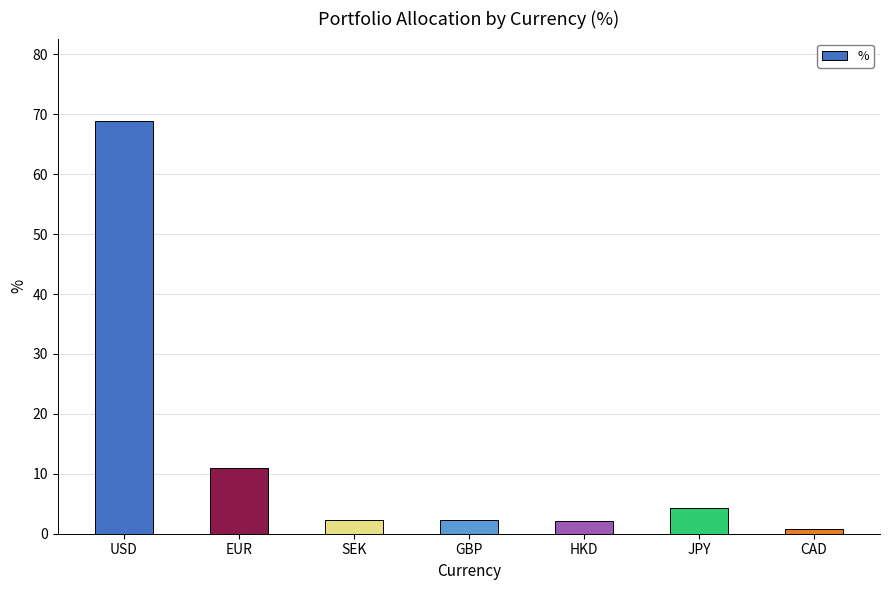

What is the change in value from SEK to CAD?

-1.5